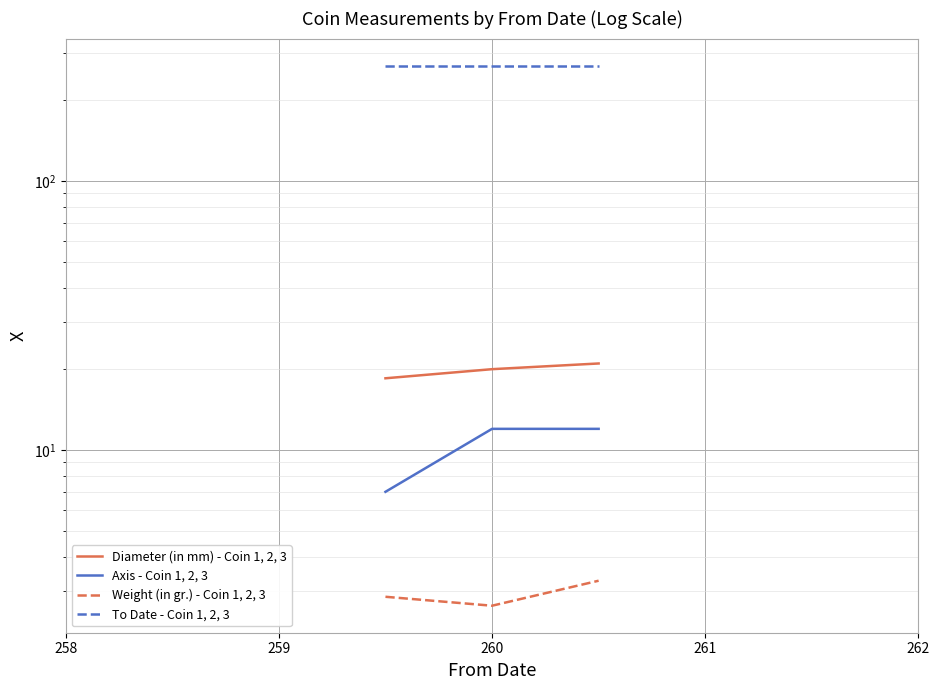

What are all the series names shown in the legend?

Diameter (in mm) - Coin 1, 2, 3, Axis - Coin 1, 2, 3, Weight (in gr.) - Coin 1, 2, 3, To Date - Coin 1, 2, 3